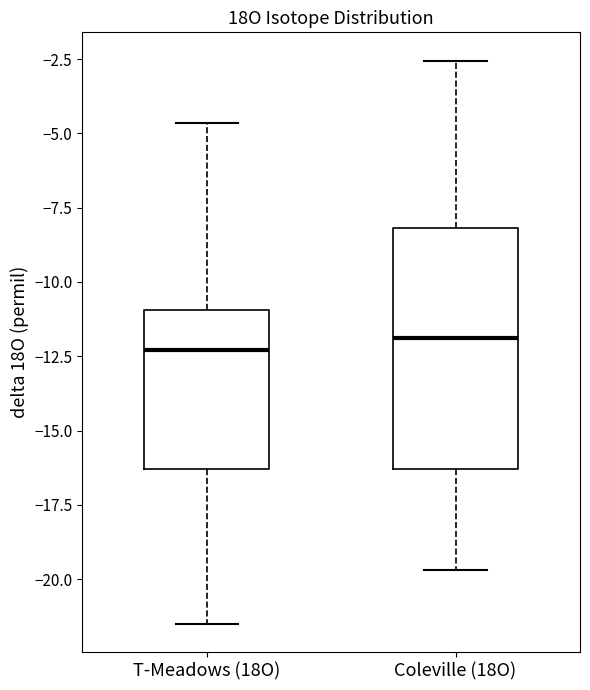

Reading left to right, transcribe this box plot: for each box, give where its median line is, the range the box spans, and where its two whiskers end, as read against the y-axis. The values are not printed on the chart, so give them approximately, as read against the axis.

T-Meadows (18O): median -12.5, box -16.5 to -11.0, whiskers -21.5 to -4.5
Coleville (18O): median -12.0, box -16.5 to -8.0, whiskers -19.5 to -2.5